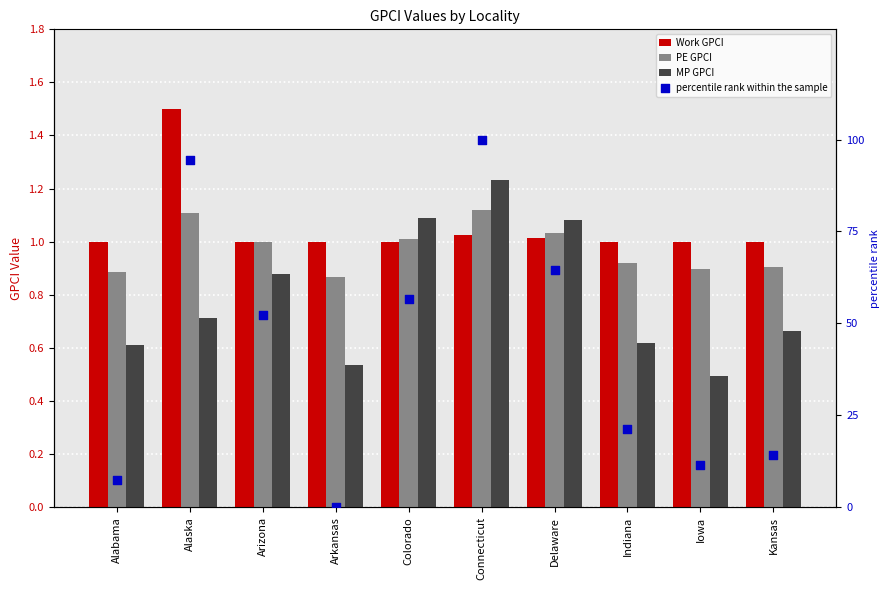

What are all the series names shown in the legend?

Work GPCI, PE GPCI, MP GPCI, percentile rank within the sample